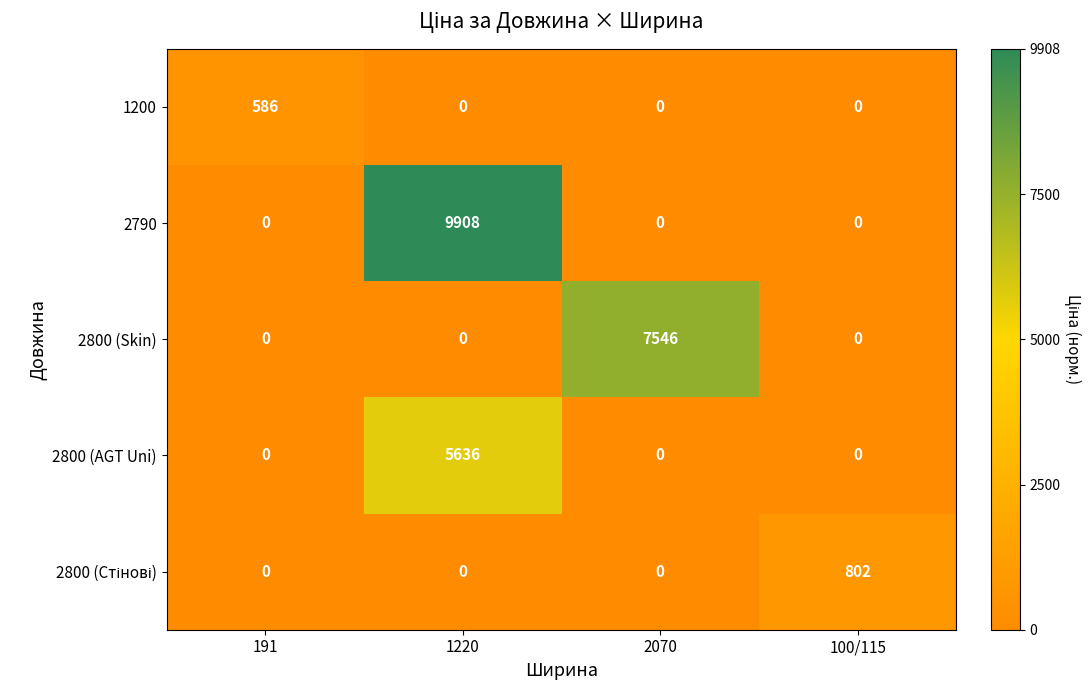

What is the sum of the 2790 values at 1220 and 191?

9908